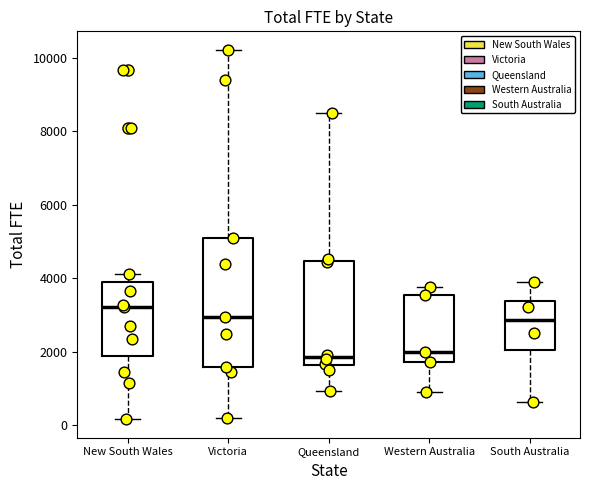

Comparing the boxes themselves (not the whiskers), which one is the tallest?

Victoria